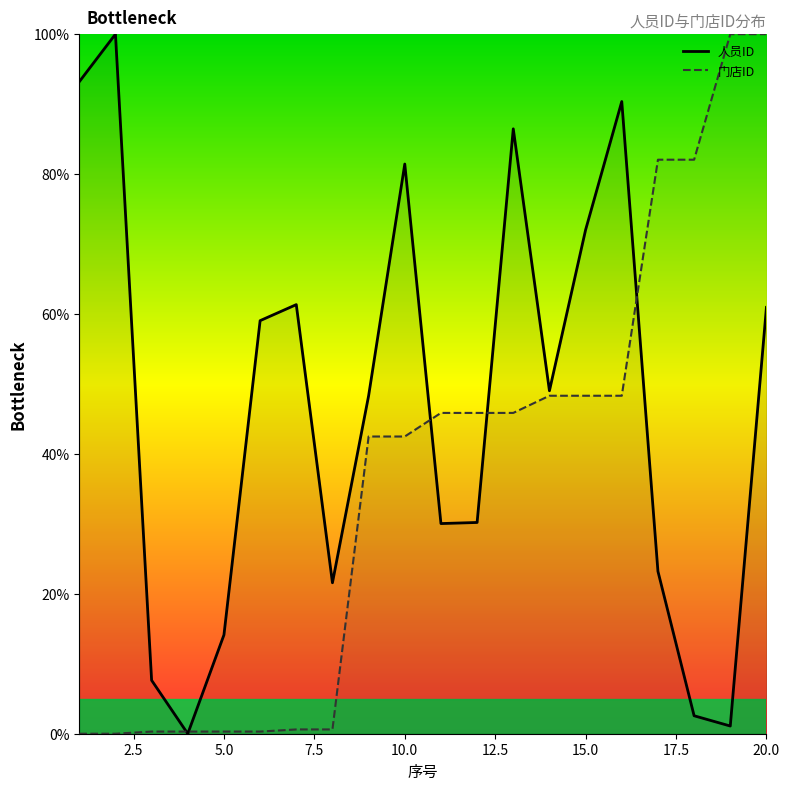

At how many categories does at least one series exceed 66?

10